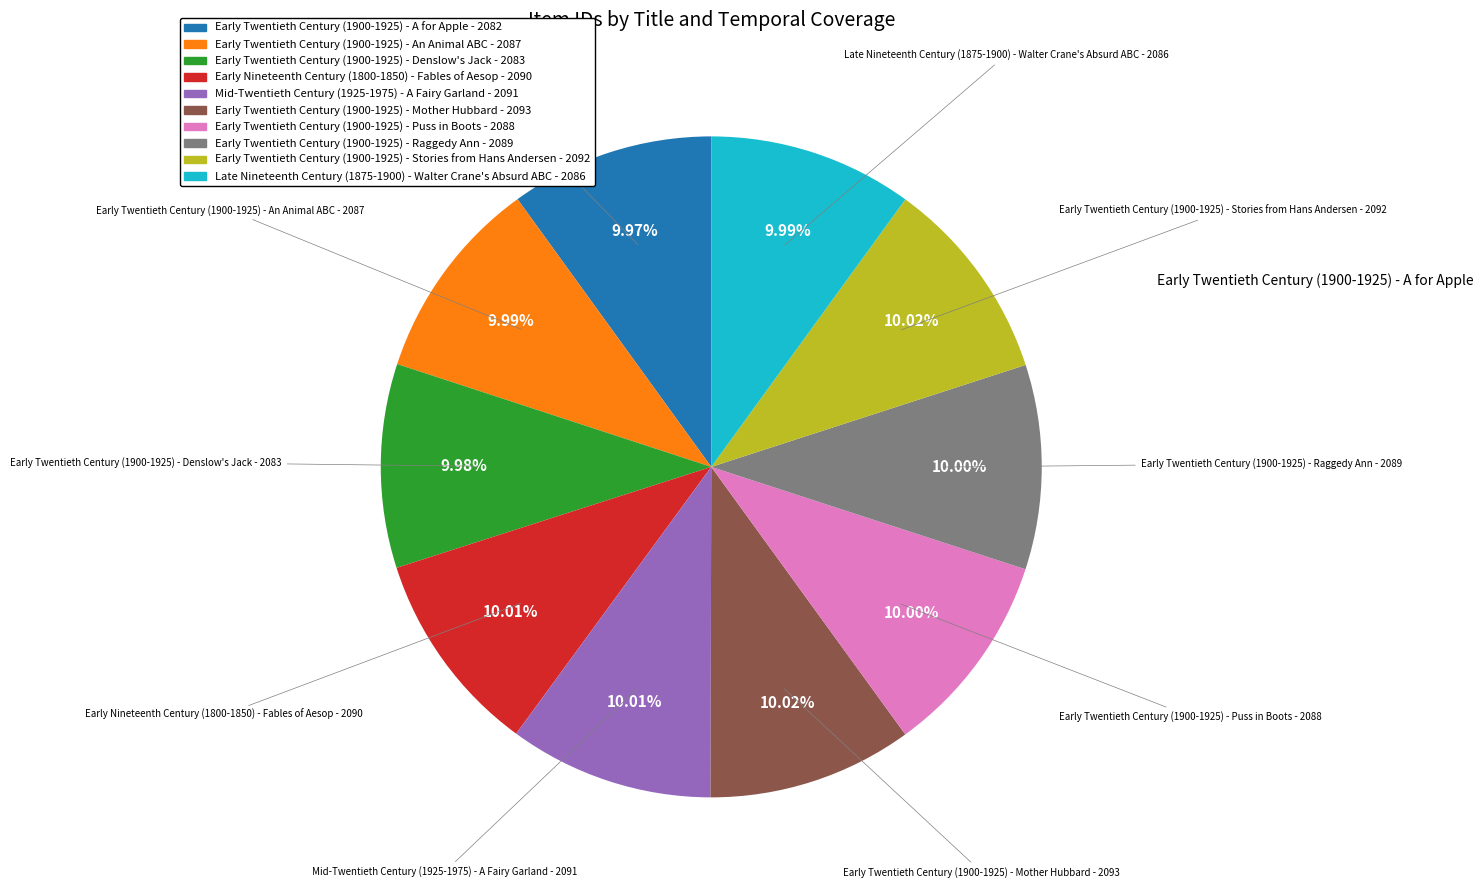

To the nearest percent, what percentage of the pie is Early Twentieth Century (1900-1925) - A for Apple?

10%